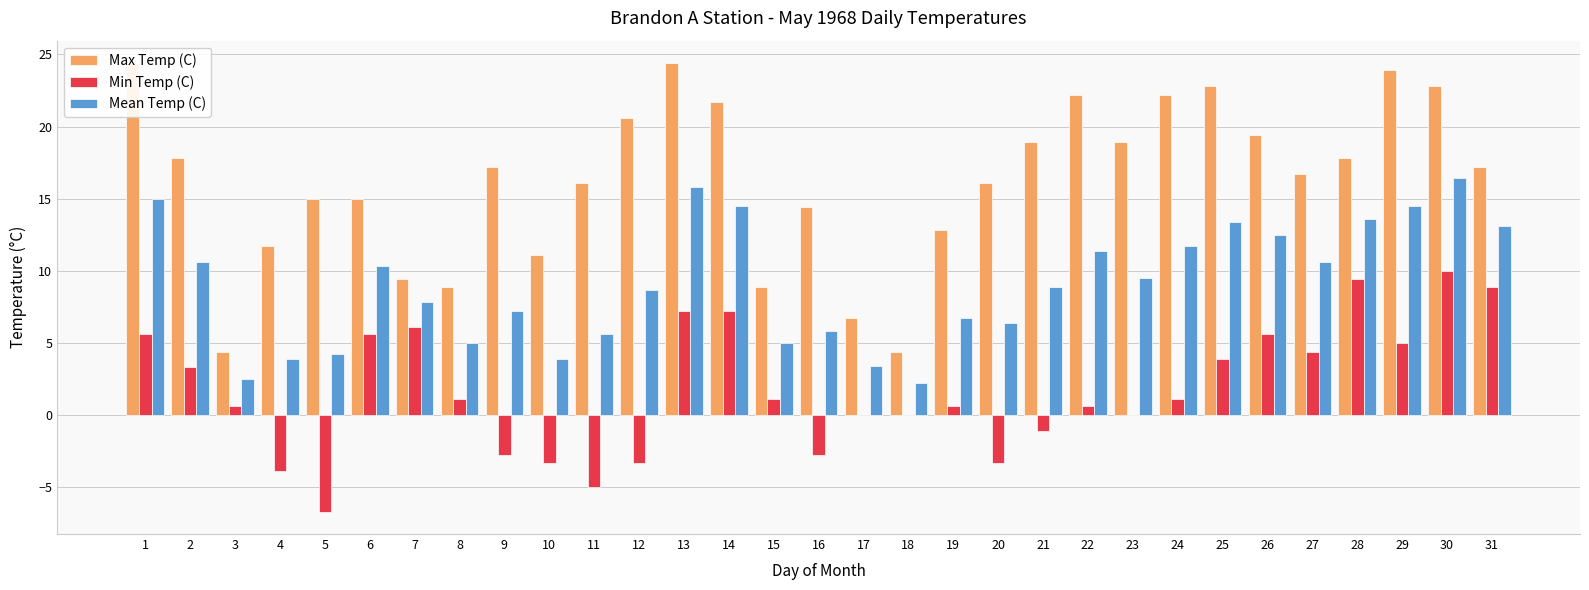

What value does the Min Temp (C) series have at 21?

-1.1